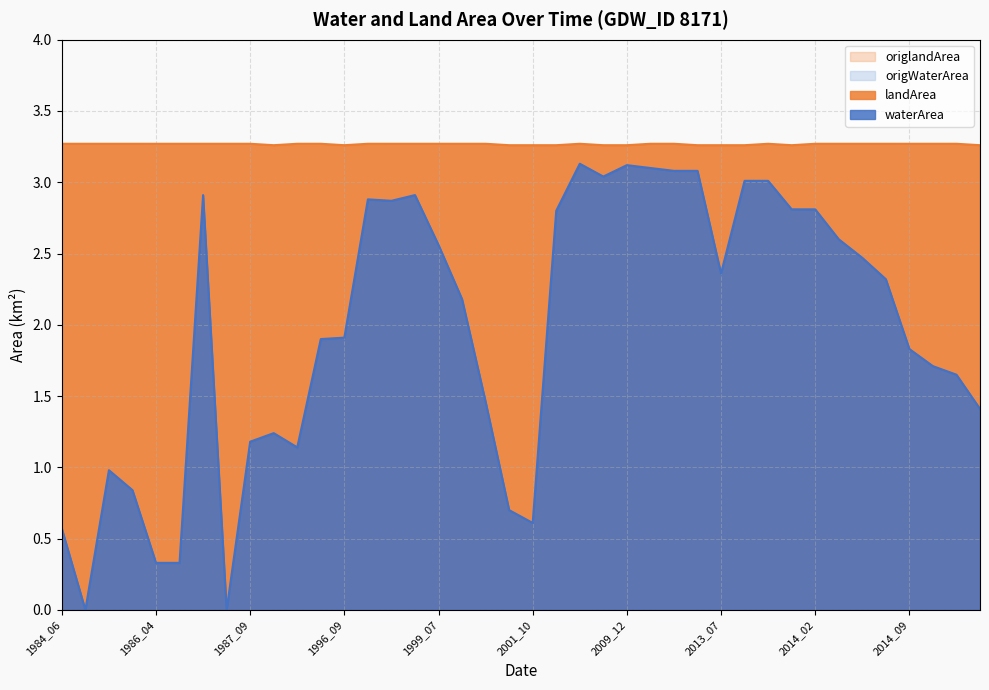

True or false: origWaterArea and landArea cross at least once.

False